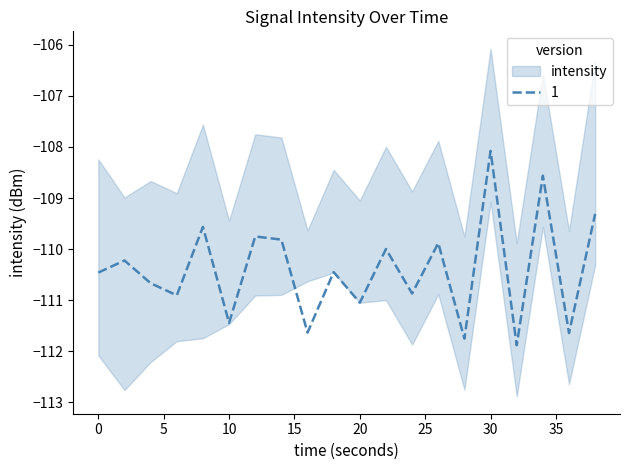

What is the difference between the lower values at 14 and 6?

0.9